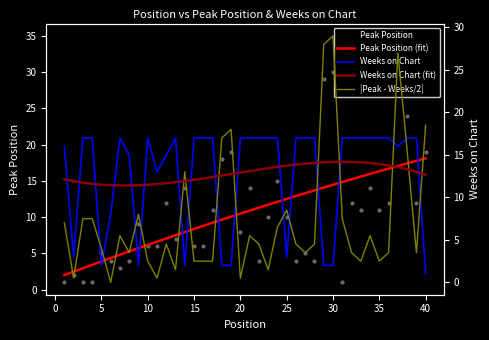

At how many categories does at least one series exceed 34?

1